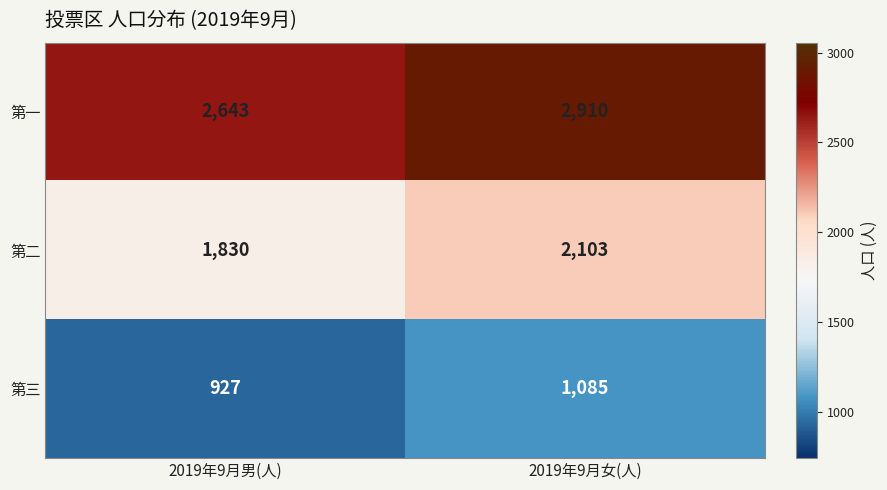

List the labels in order of 第二 value, largest first.

2019年9月女(人), 2019年9月男(人)